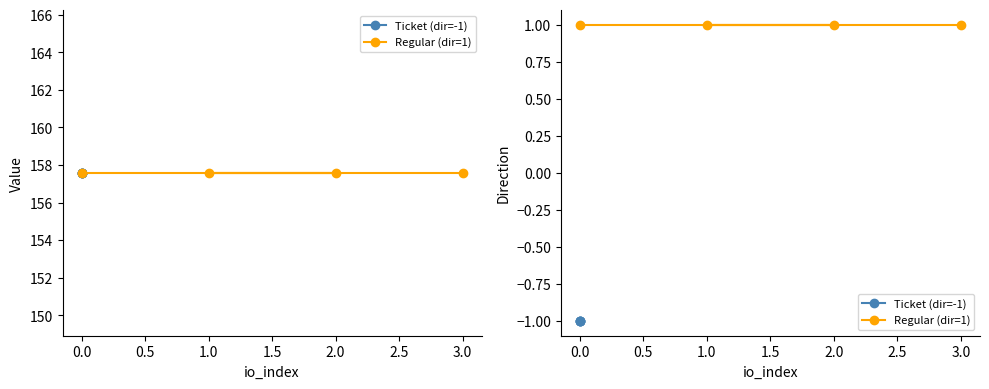

How many distinct data groups are displayed?

2